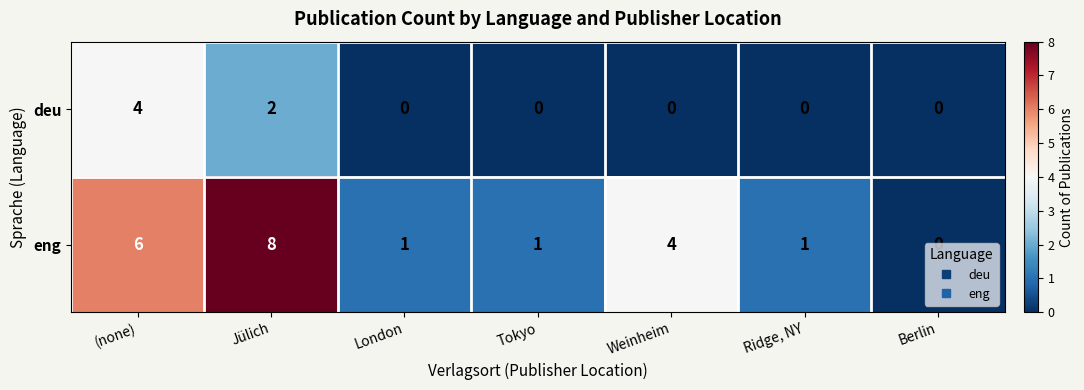

Which category has the highest value in the eng series?

Jülich